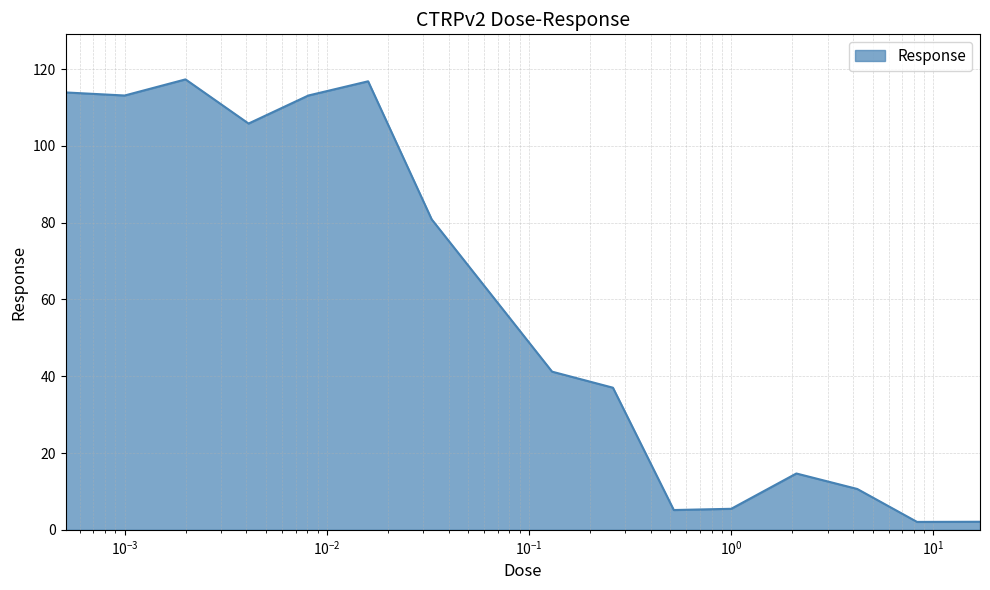

True or false: the data has more than 2 interior local peaks.

True